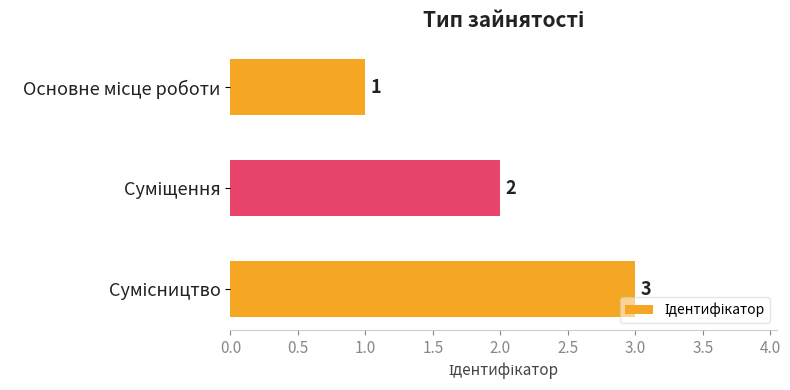

What is the sum of all values?

6